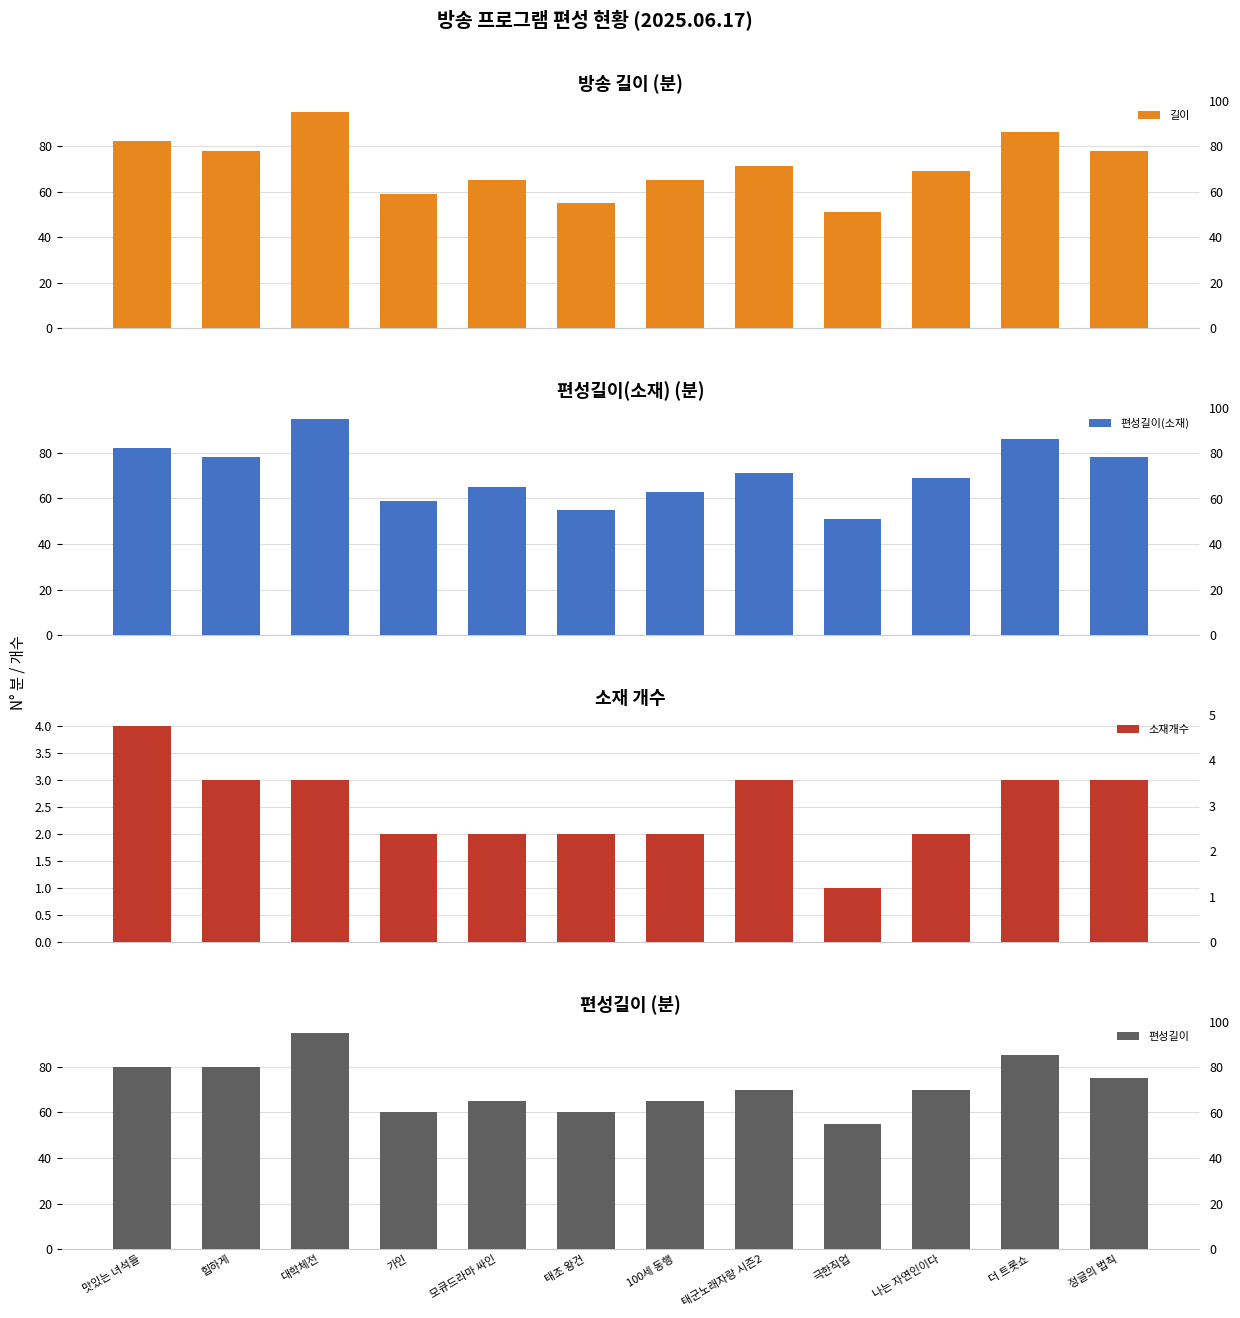

What is the spread (max minus min) of values at 극한직업?

54